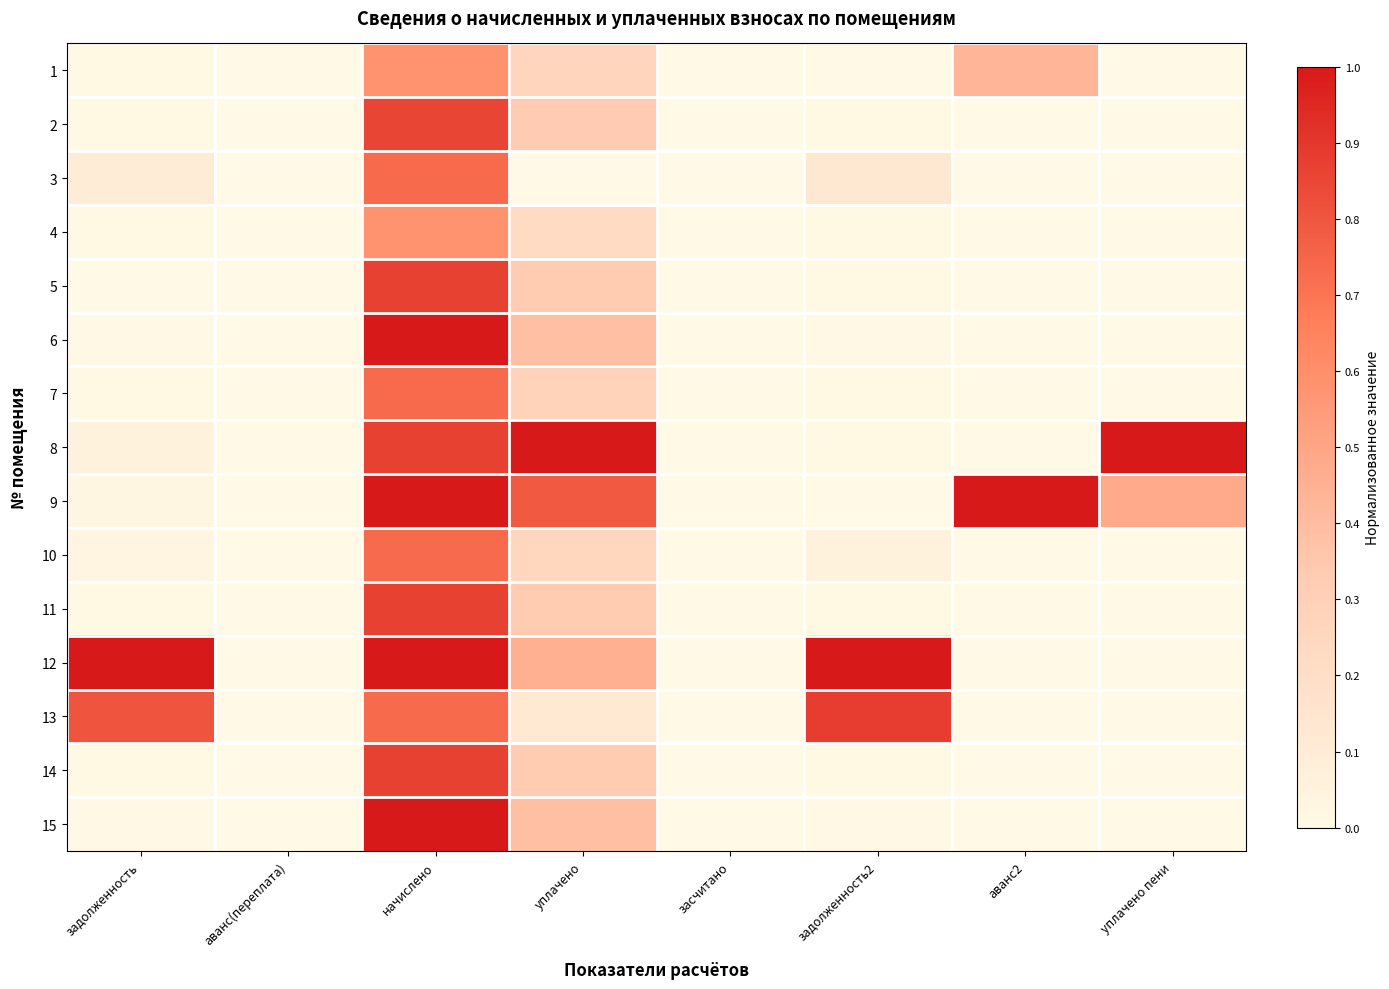

Which category has the lowest value across all series?

аванс(переплата)